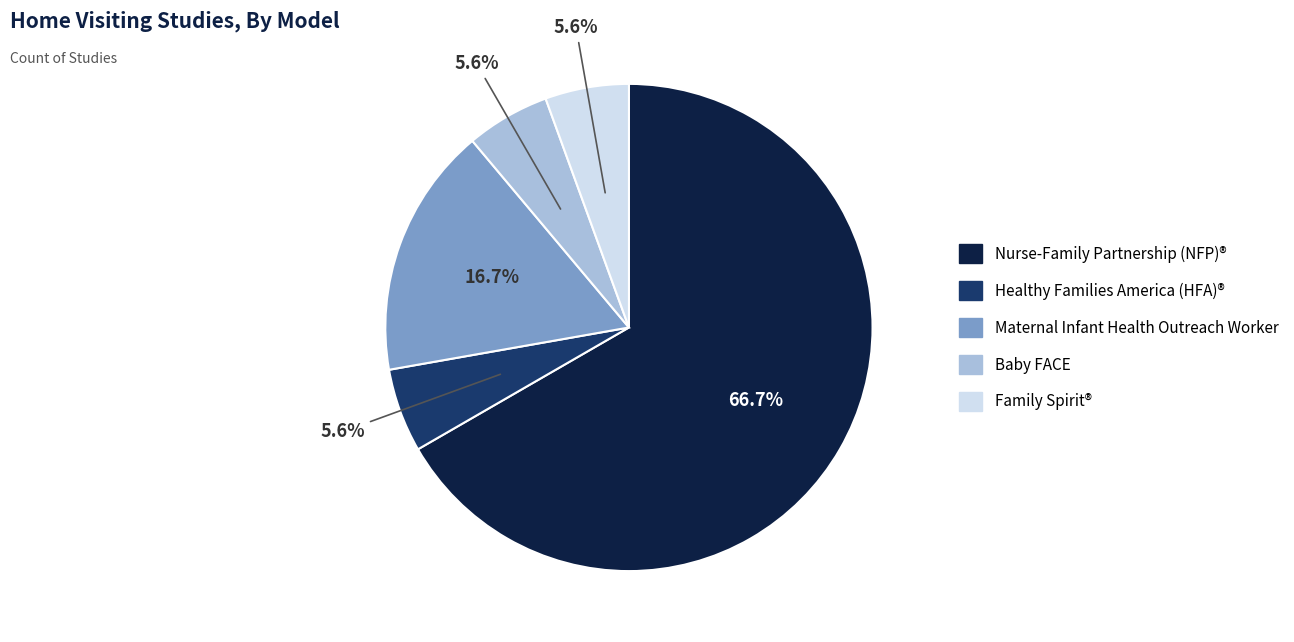

Which category has the biggest portion of the pie?

Nurse-Family Partnership (NFP)®